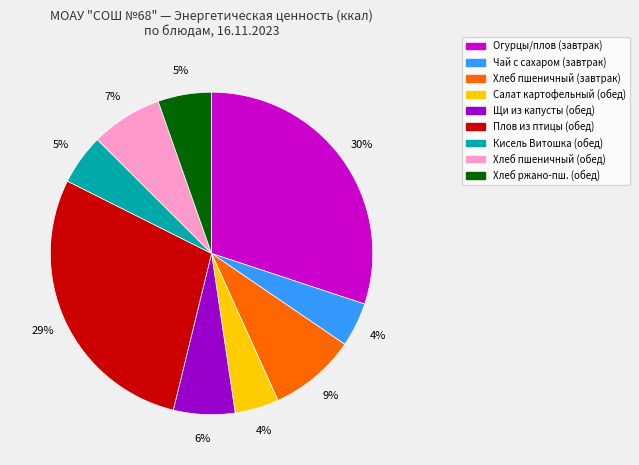

Is there any slice that represents more than half of the pie?

No